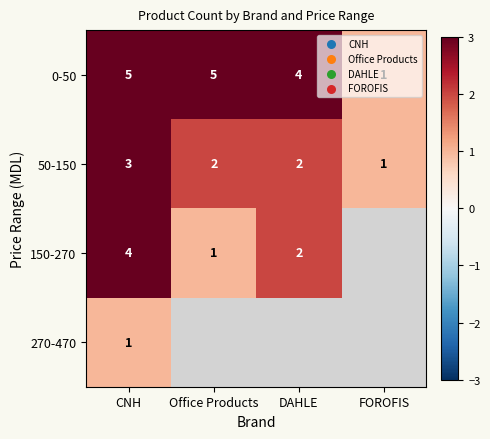

Where does the 50-150 series first go above 2?

CNH